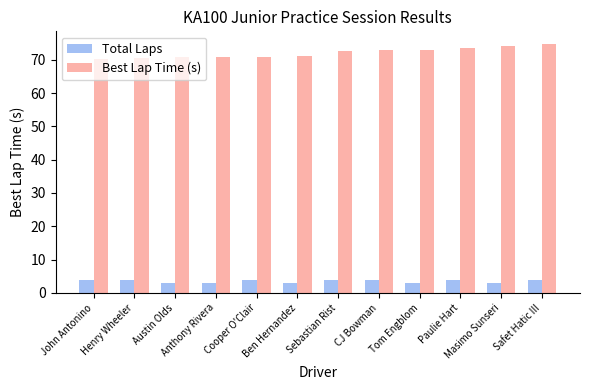

What is the label of the 9th bar from the right?

Anthony Rivera